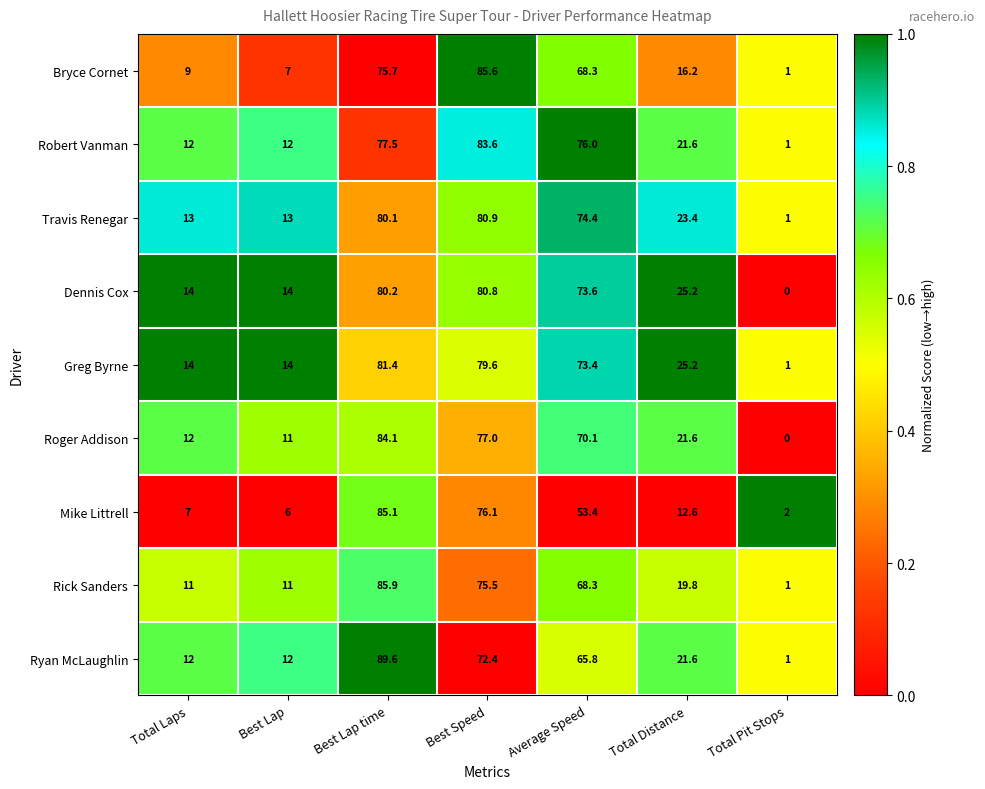

Rank the series by their maximum value, from lowest to highest.

Dennis Cox, Travis Renegar, Greg Byrne, Robert Vanman, Roger Addison, Mike Littrell, Bryce Cornet, Rick Sanders, Ryan McLaughlin